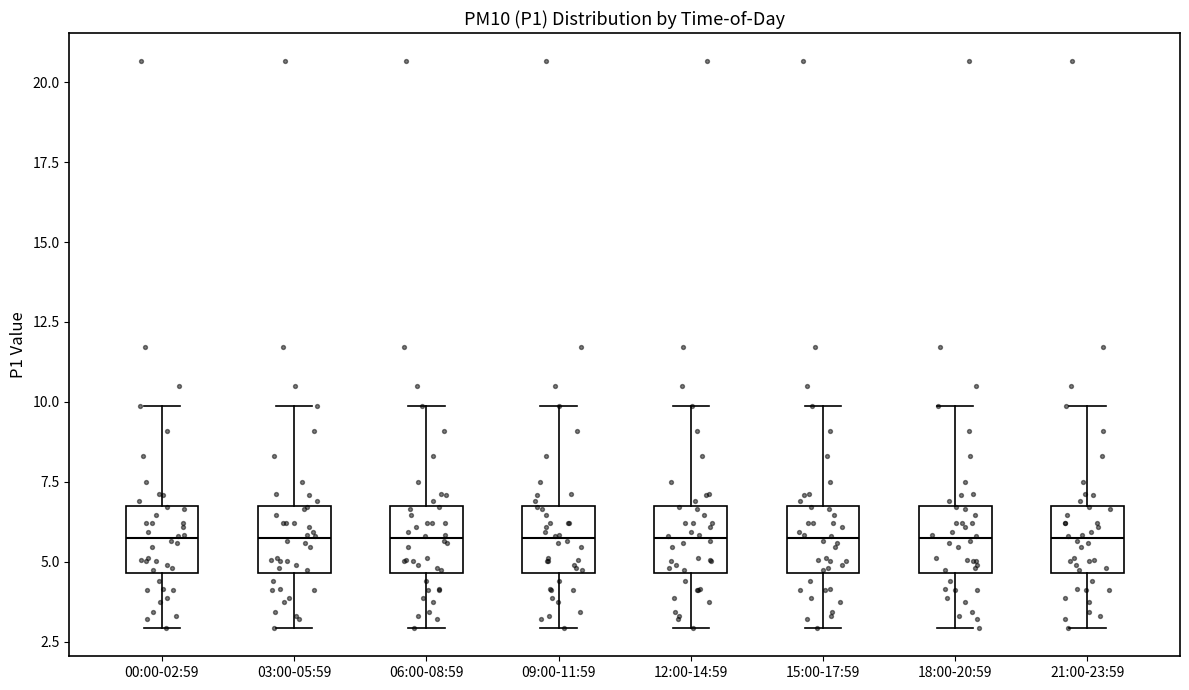

Reading left to right, transcribe this box plot: for each box, give where its median line is, the range the box spans, and where its two whiskers end, as read against the y-axis. The values are not printed on the chart, so give them approximately, as read against the axis.

00:00-02:59: median 5.5, box 4.5 to 7.0, whiskers 3.0 to 10.0
03:00-05:59: median 5.5, box 4.5 to 7.0, whiskers 3.0 to 10.0
06:00-08:59: median 5.5, box 4.5 to 7.0, whiskers 3.0 to 10.0
09:00-11:59: median 5.5, box 4.5 to 7.0, whiskers 3.0 to 10.0
12:00-14:59: median 5.5, box 4.5 to 7.0, whiskers 3.0 to 10.0
15:00-17:59: median 5.5, box 4.5 to 7.0, whiskers 3.0 to 10.0
18:00-20:59: median 5.5, box 4.5 to 7.0, whiskers 3.0 to 10.0
21:00-23:59: median 5.5, box 4.5 to 7.0, whiskers 3.0 to 10.0